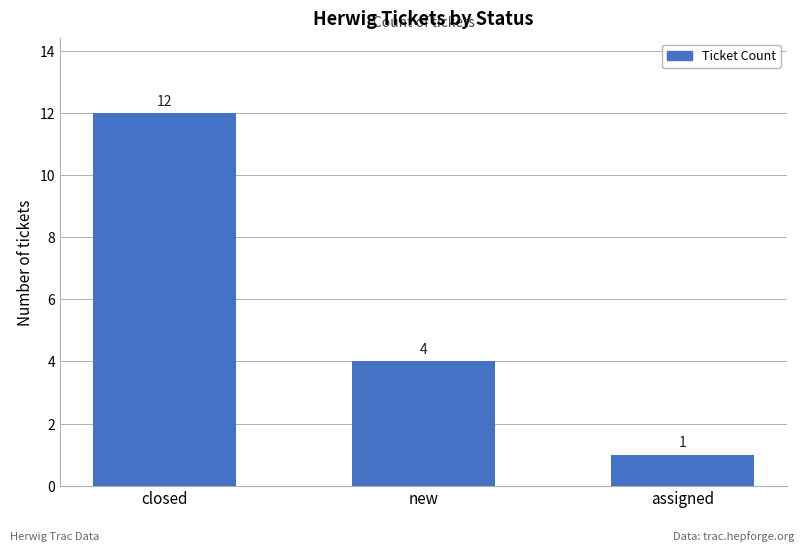

Rank the categories by value from lowest to highest.

assigned, new, closed